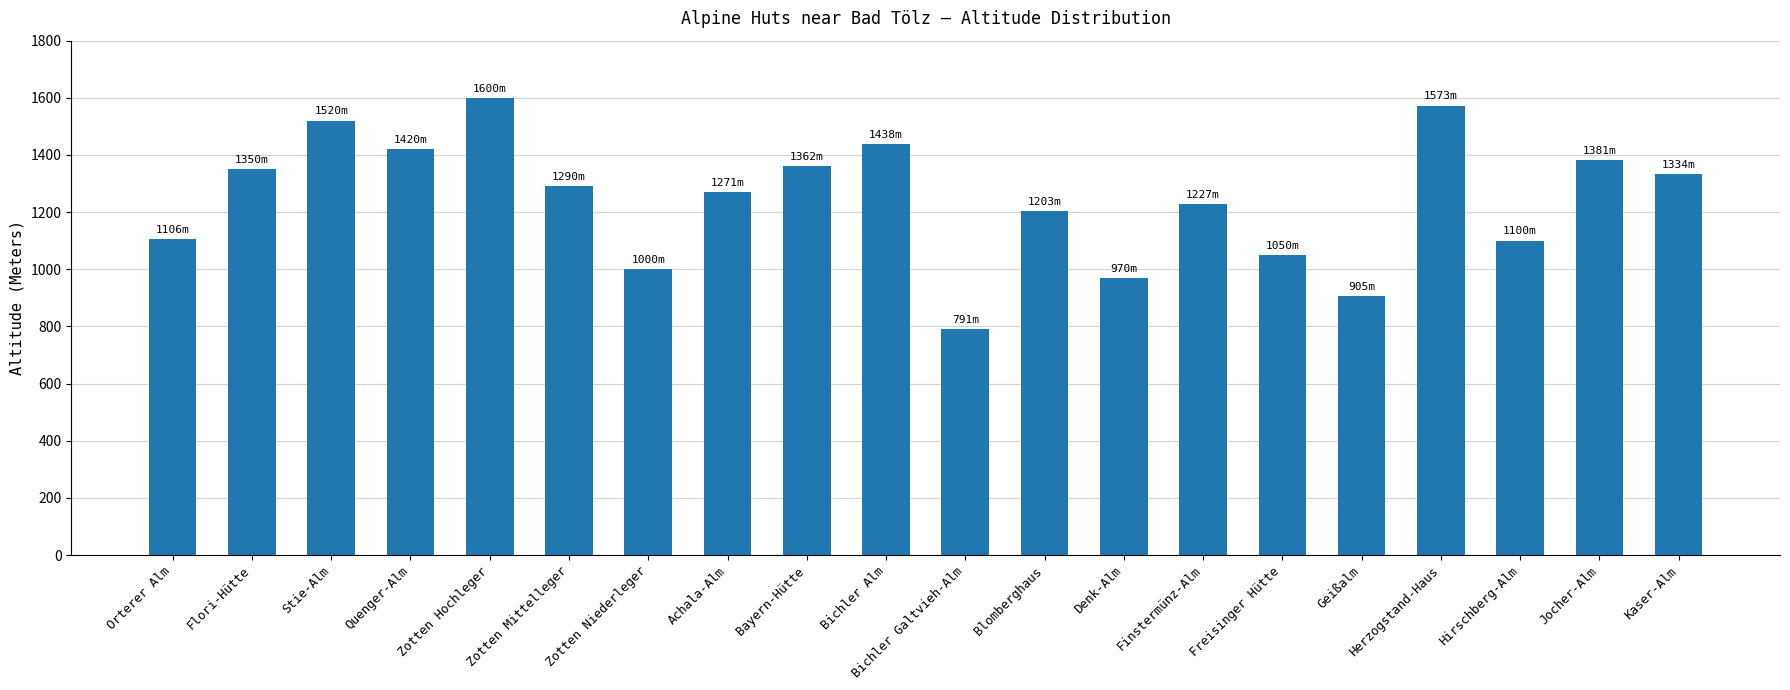

What is the difference between the maximum and second lowest values?

695